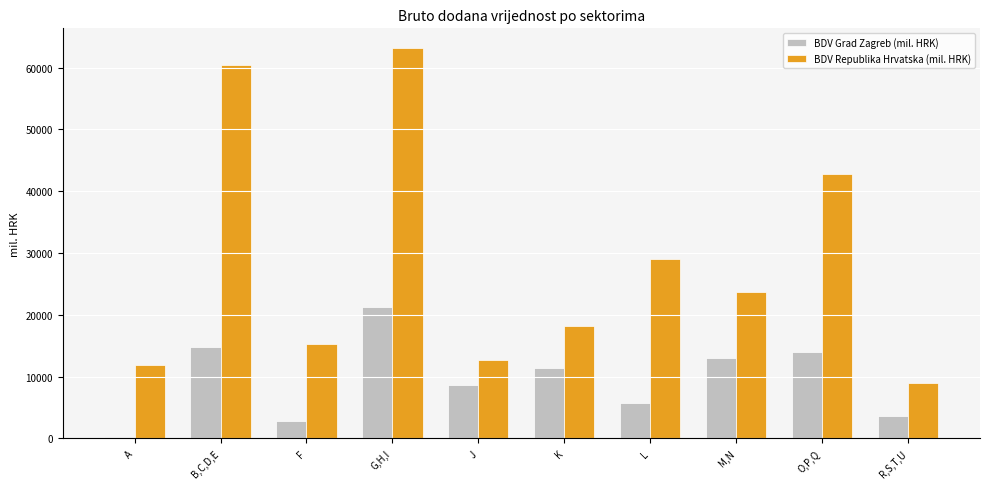

Which series has the largest total across all categories?

BDV Republika Hrvatska (mil. HRK)